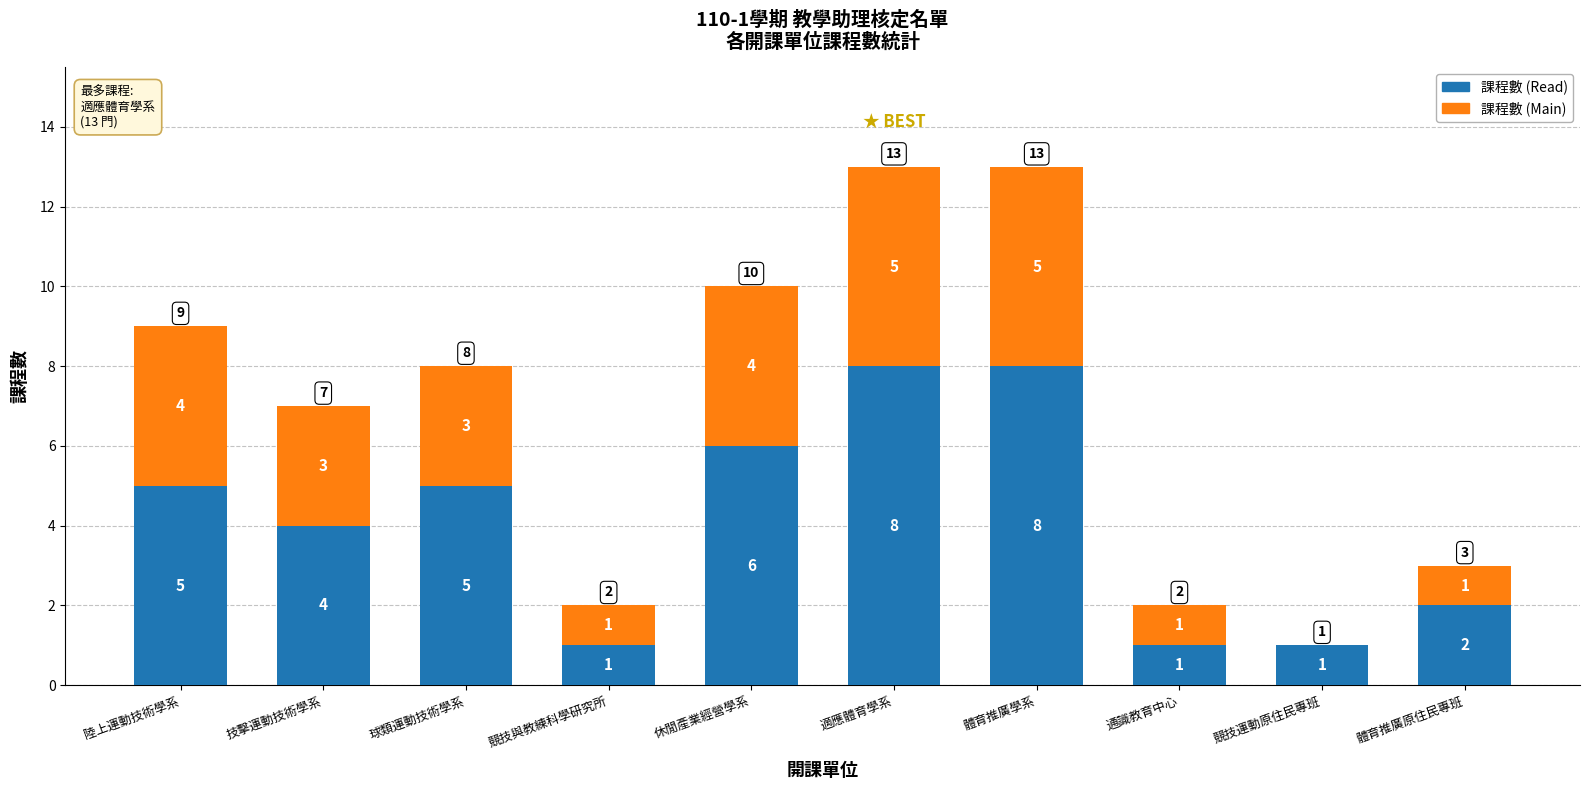

How many categories are shown in the chart?

10